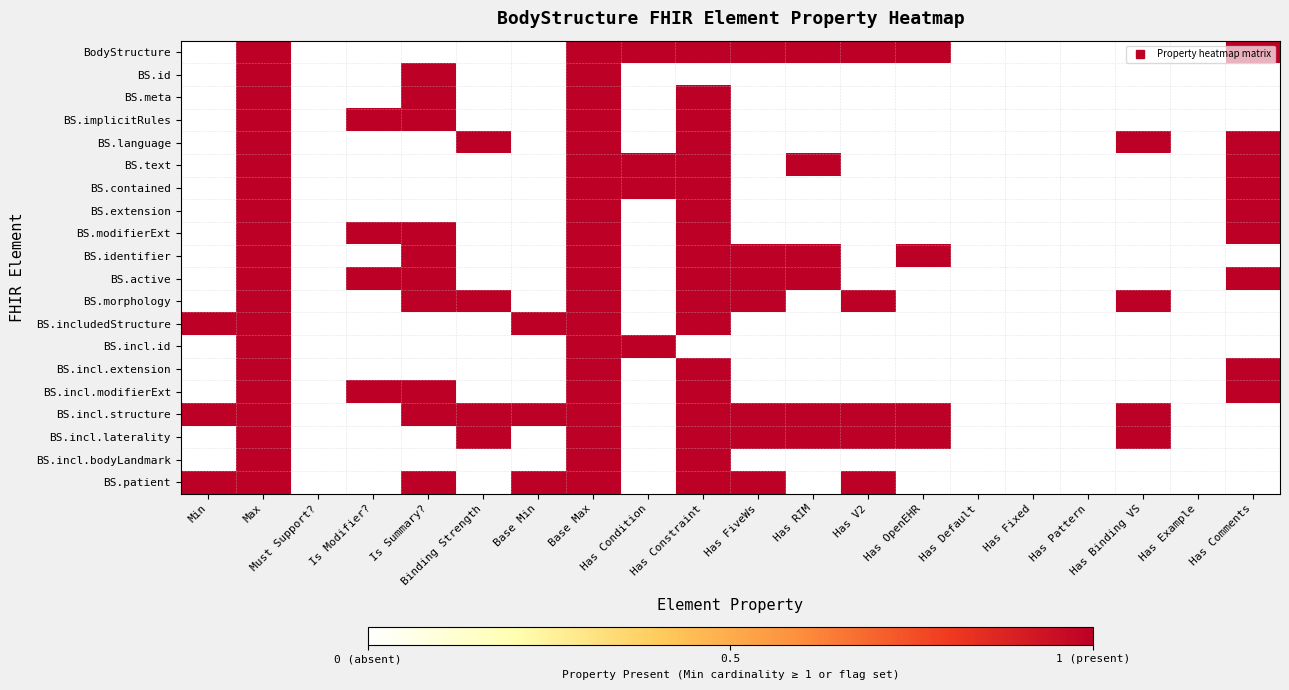

At which category is the sum across all series the highest?

Max